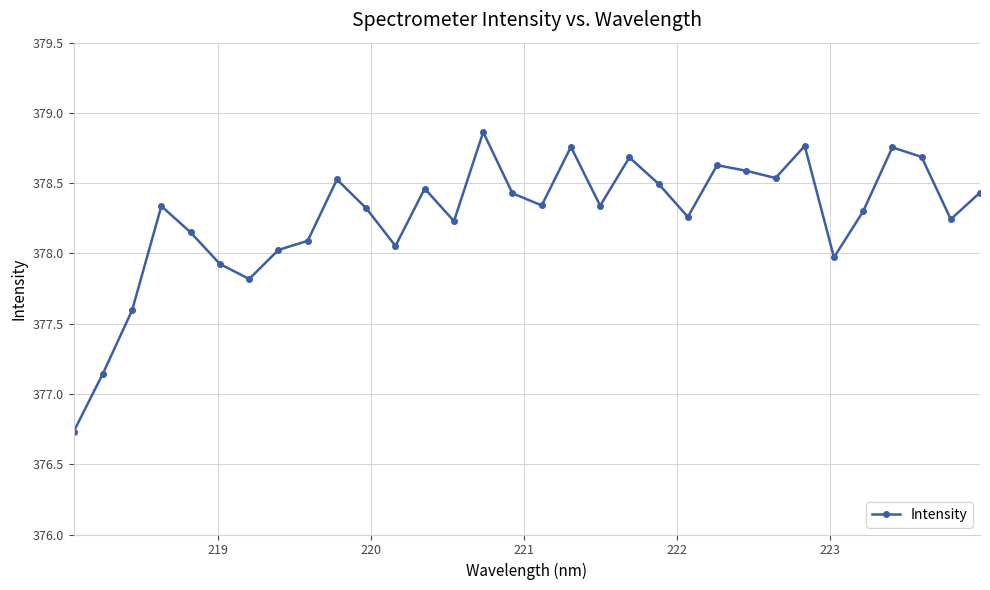

True or false: the data has more than 0 interior local peaks.

True